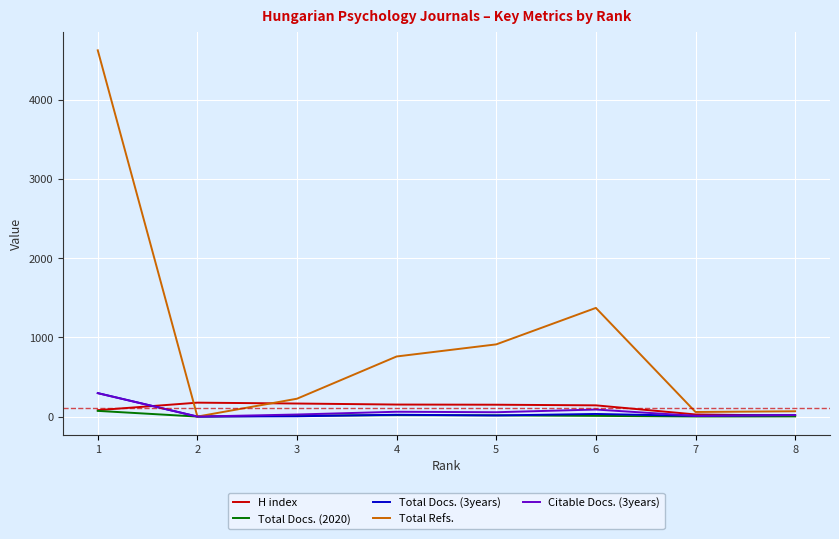

Which series changed the most between 2 and 6?

Total Refs.